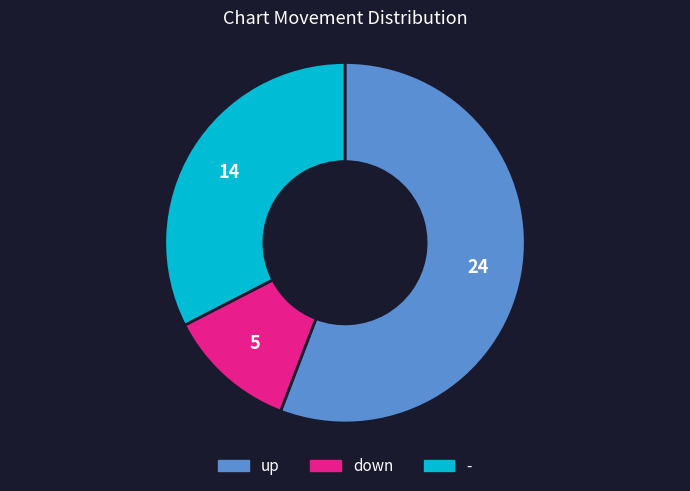

What is the majority slice?

up